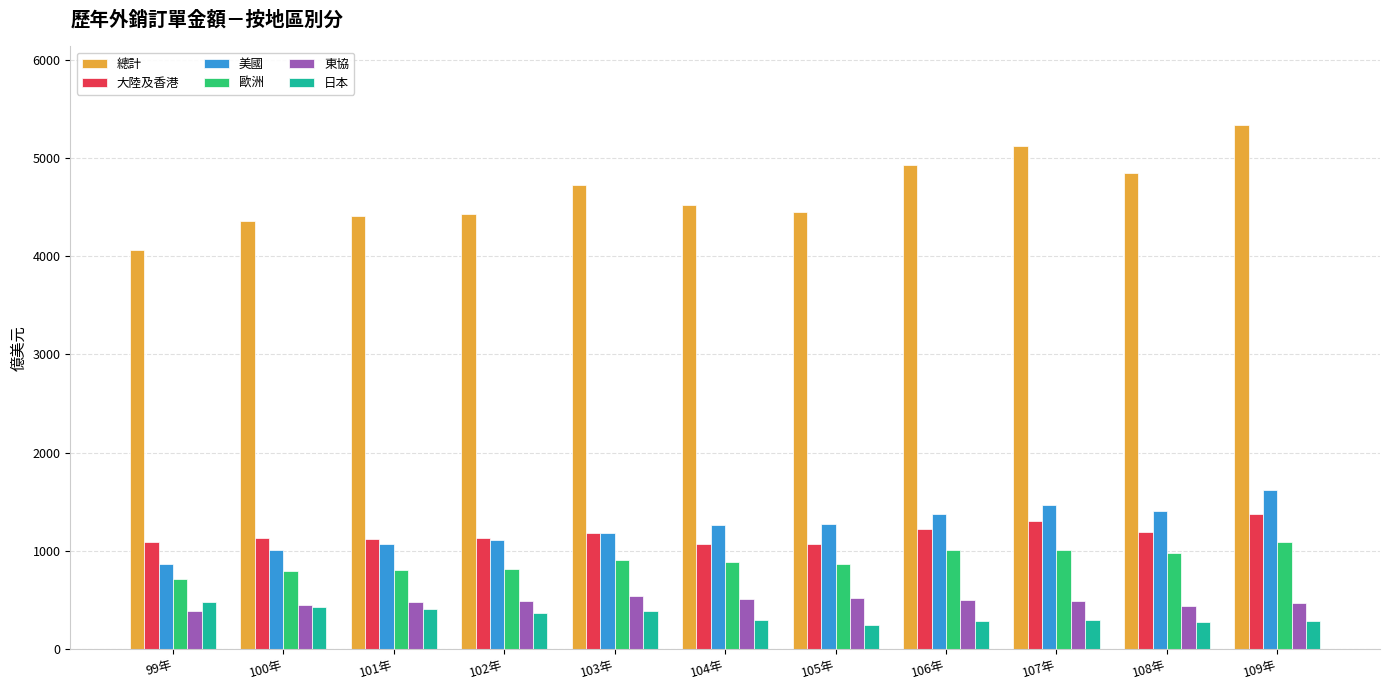

At which label does 美國 reach its minimum?

99年